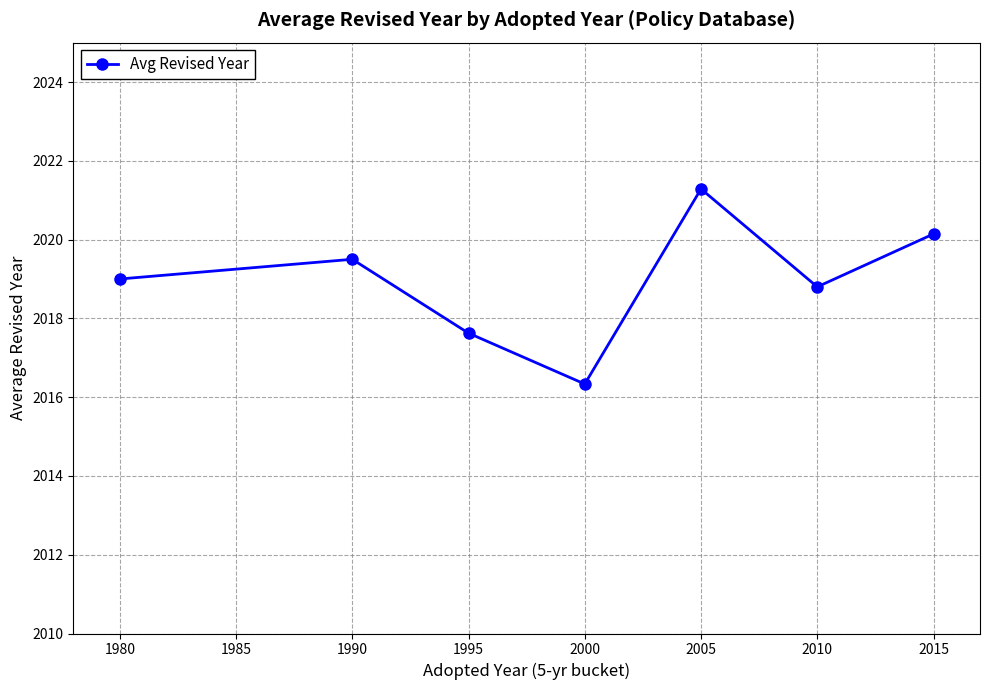

What value does the data have at 2010?

2018.8